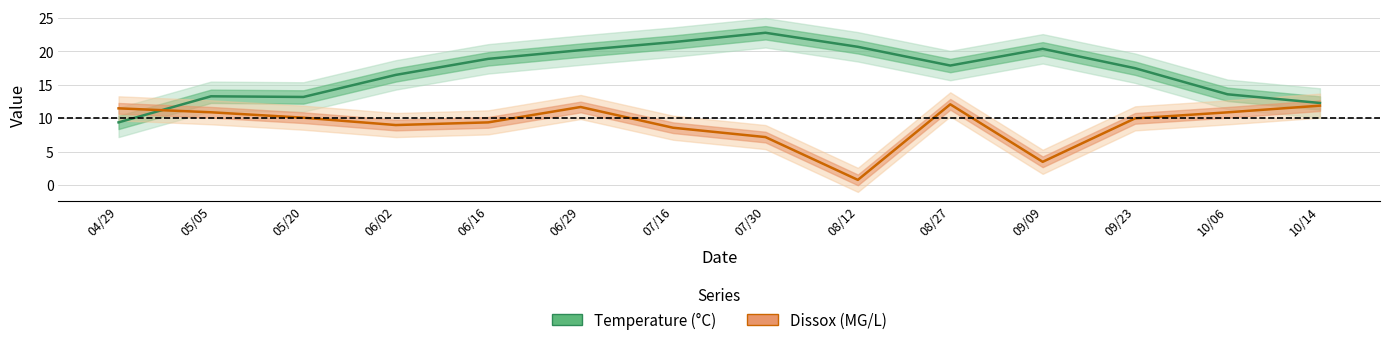

Which series has the largest range (max minus min)?

Temperature